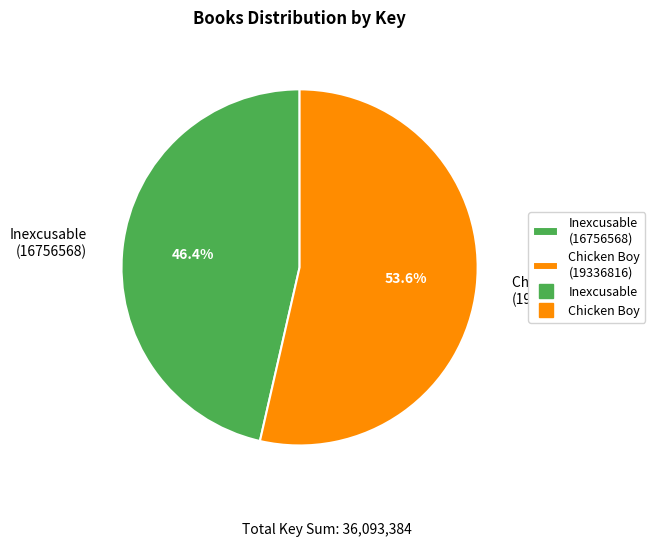

Does any single category account for the majority?

Yes